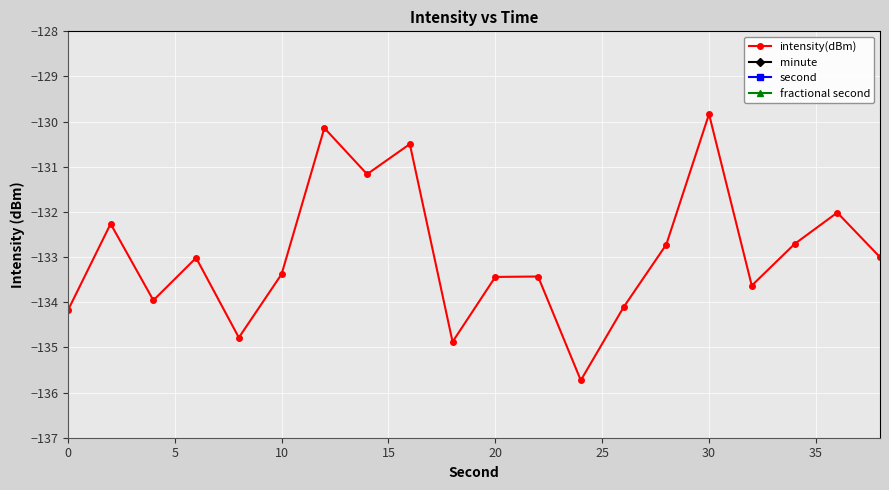

True or false: second and minute intersect in this chart.

False